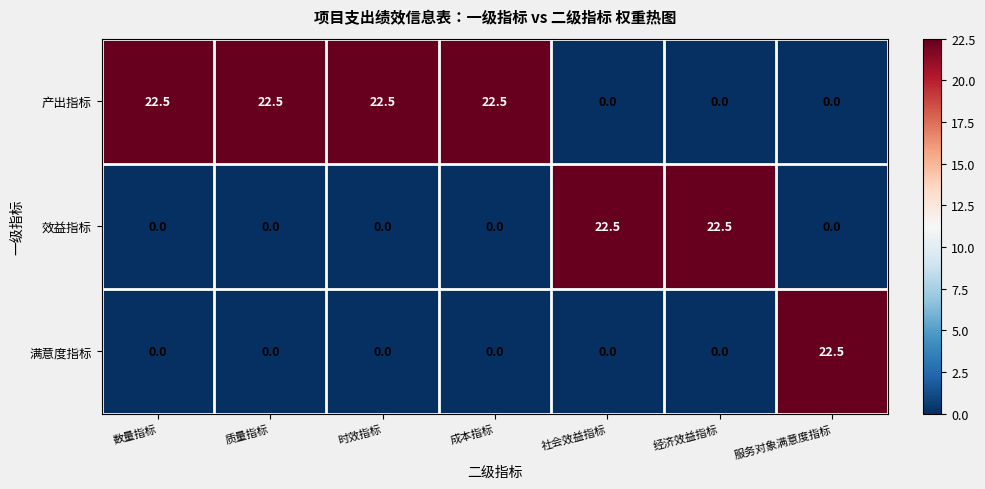

The 产出指标 series shows 33.6 at 成本指标. True or false?

False